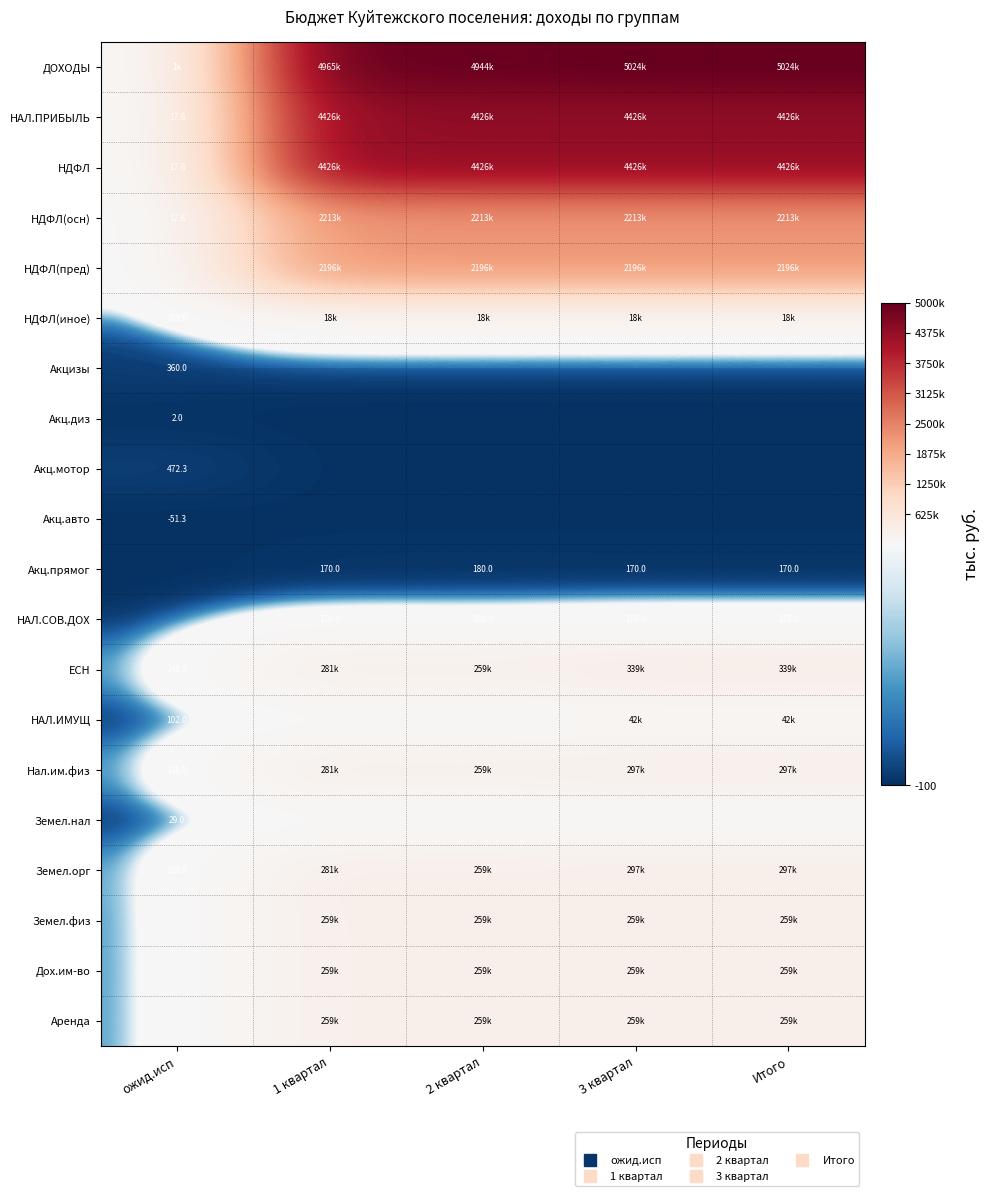

Is it true that Дох.им-во equals 258700.0 at 2 квартал?

True